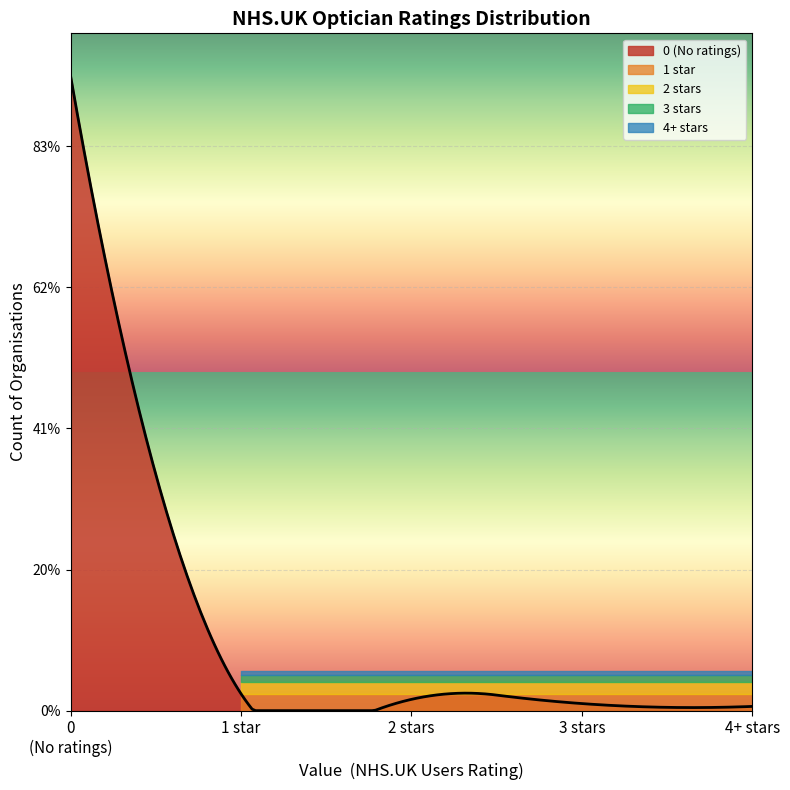

What is the total value across all series at 3?

5